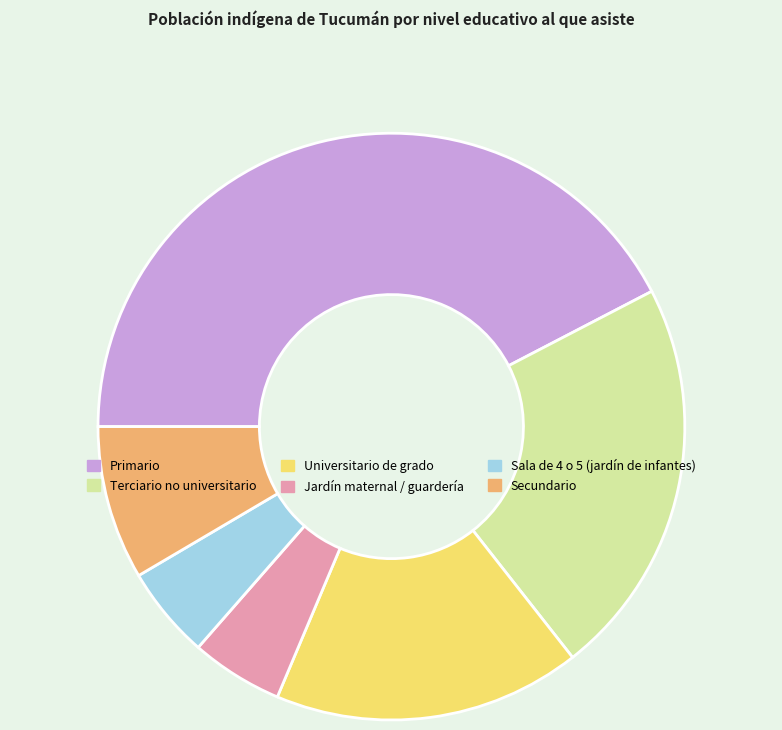

True or false: Sala de 4 o 5 (jardín de infantes) accounts for 1% of the total.

False